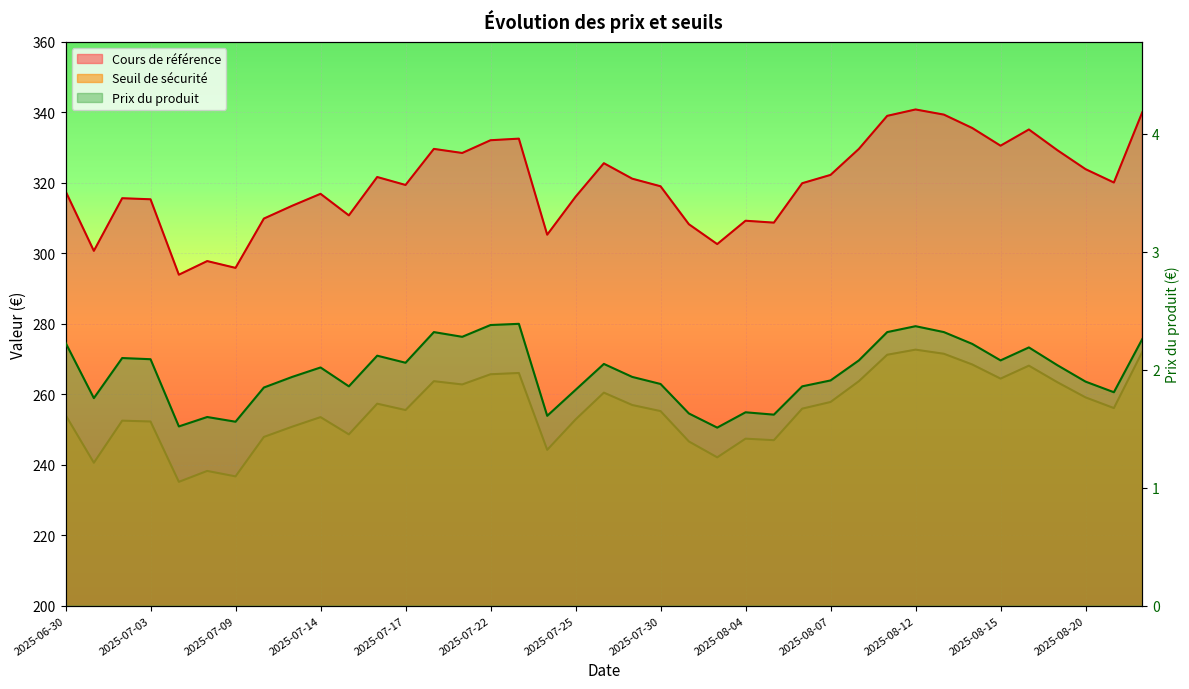

How many lines are shown in the chart?

3